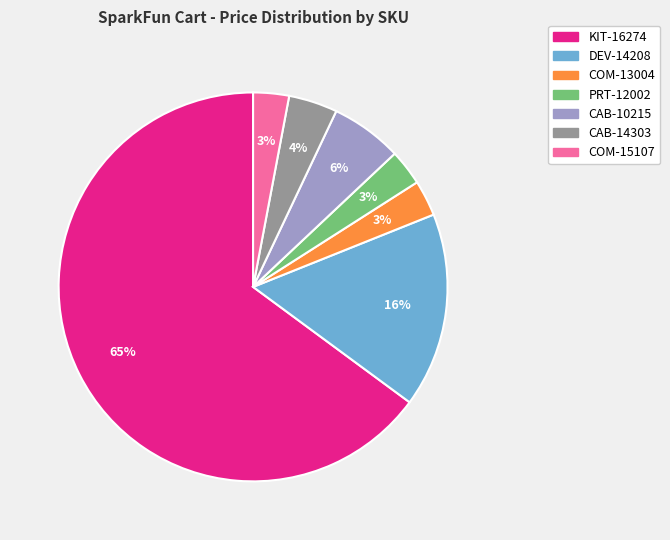

What is the largest slice in the pie chart?

KIT-16274